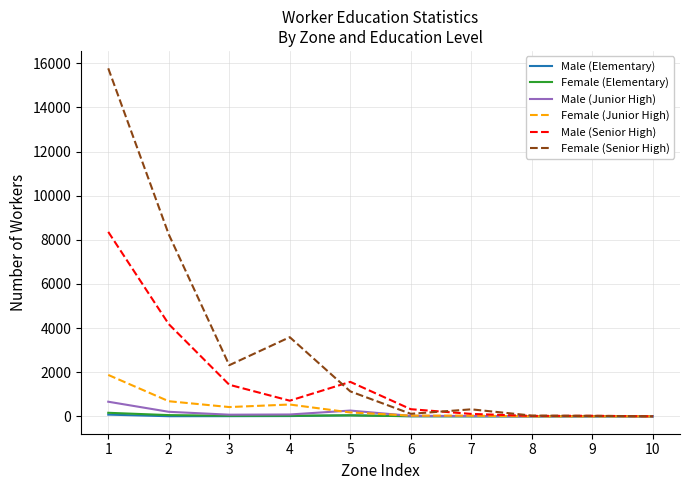

Which series has the largest total across all categories?

Female (Senior High)